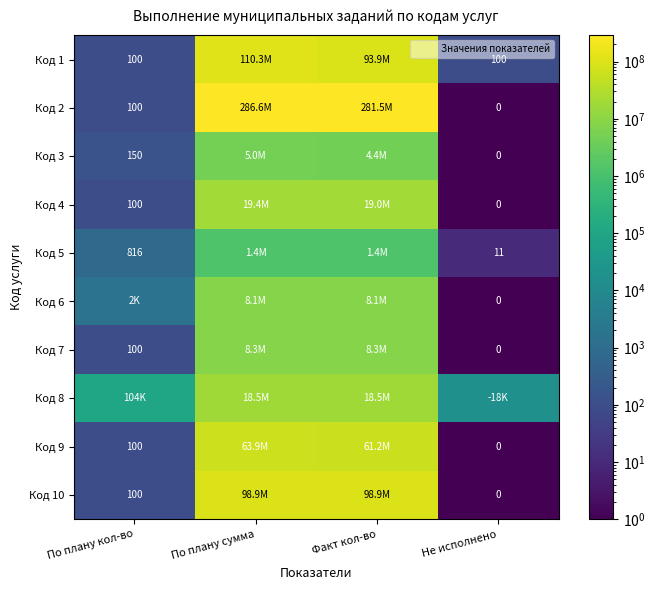

How many data points does each series have?

4